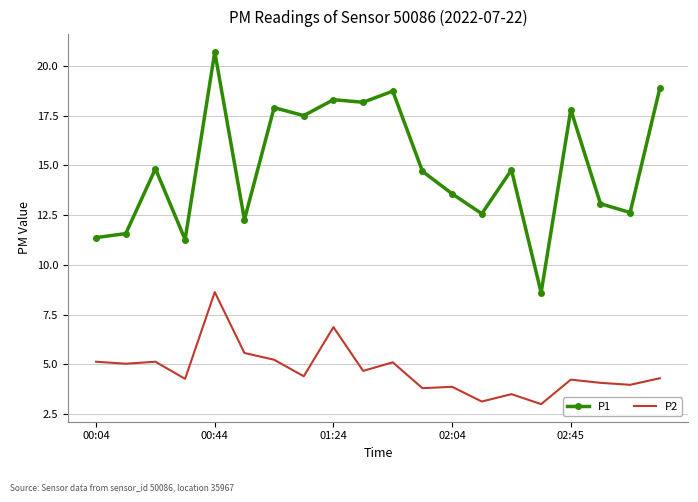

What is the lowest value of the P2 series?

3.0